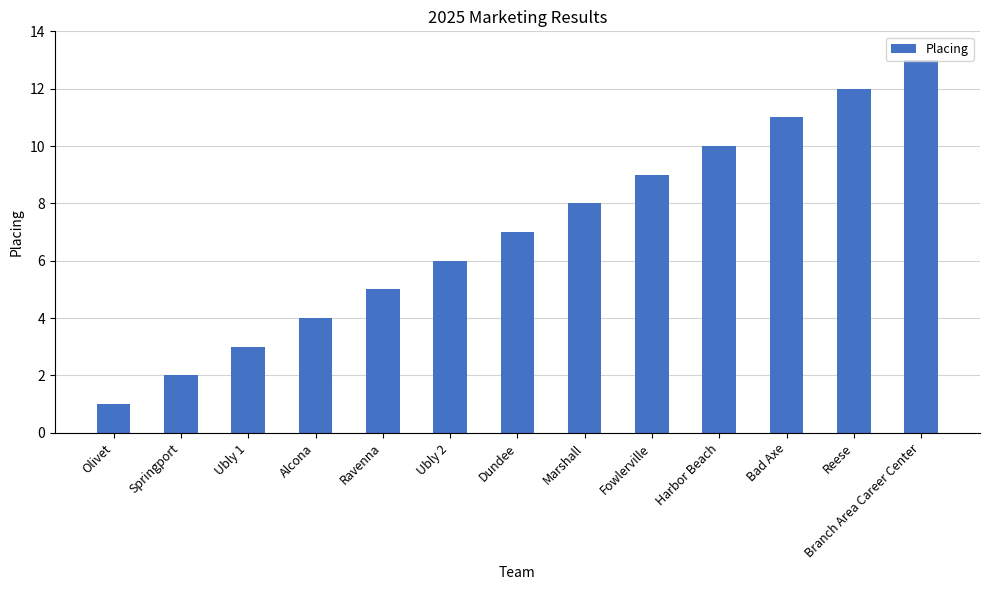

The value at Springport is 2. True or false?

True